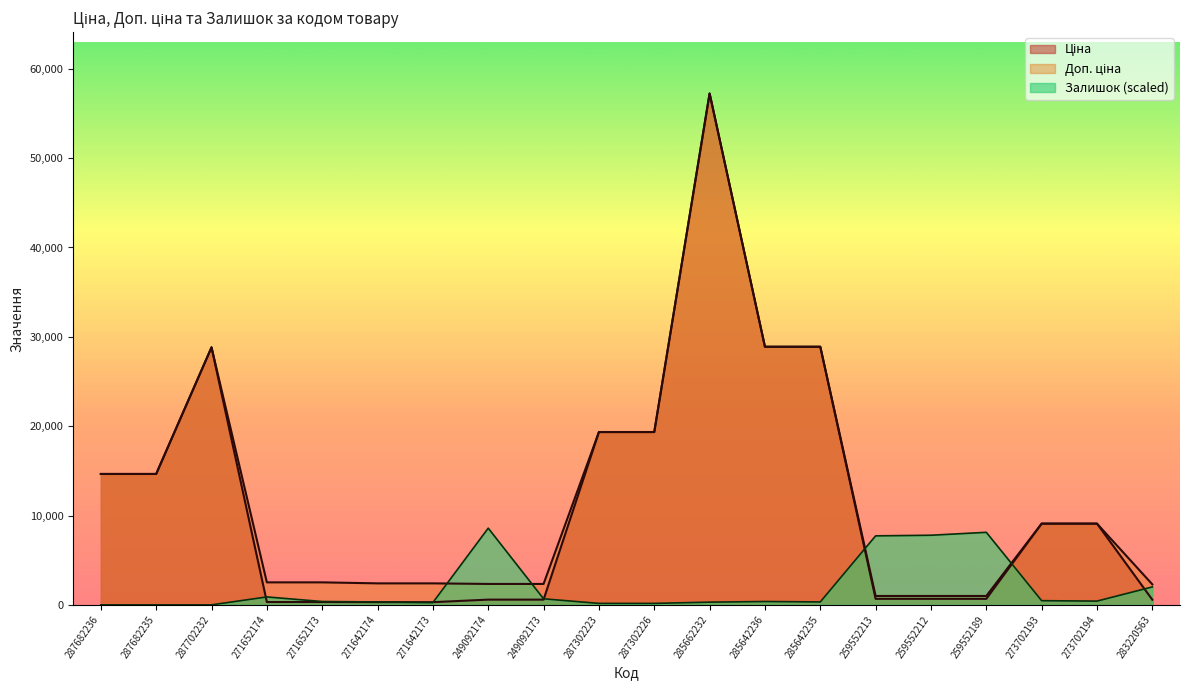

Where is Ціна nearest to the value 28768?

287702232